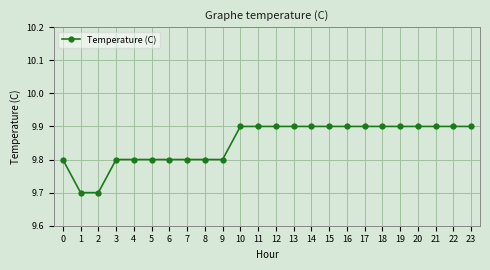

What is the maximum value shown in the chart?

9.9